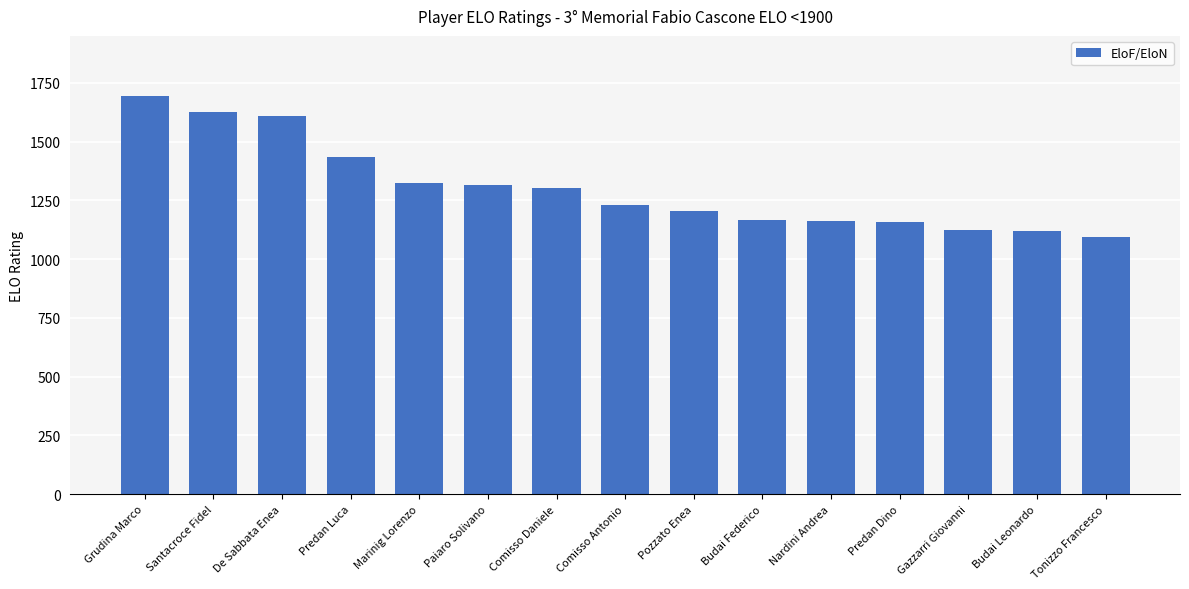

The value at Budai Federico is 1168. True or false?

True